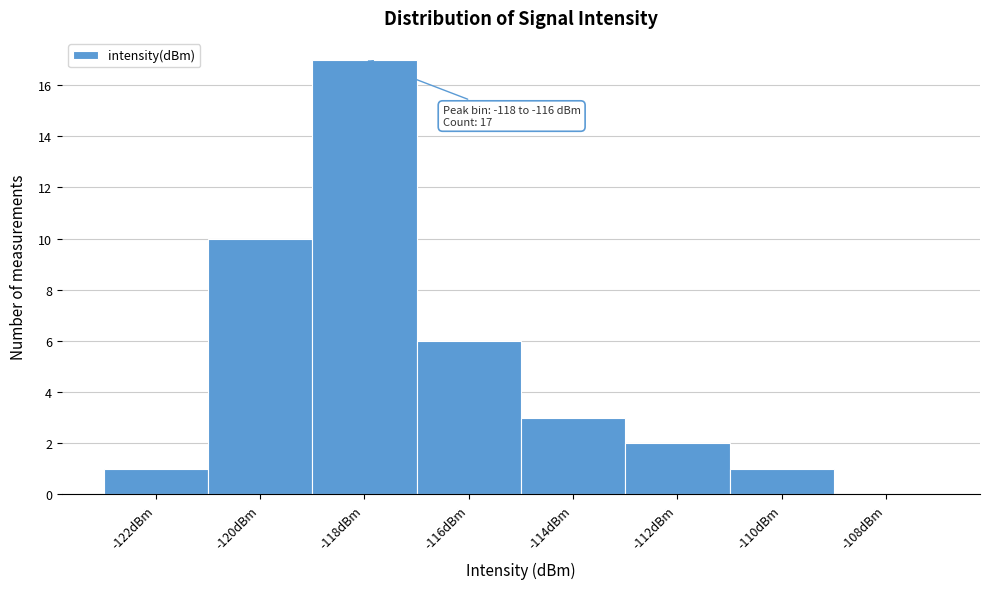

Reading right to left, list all the values displayed in this chart.

-108dBm=0	-110dBm=1	-112dBm=2	-114dBm=3	-116dBm=6	-118dBm=17	-120dBm=10	-122dBm=1